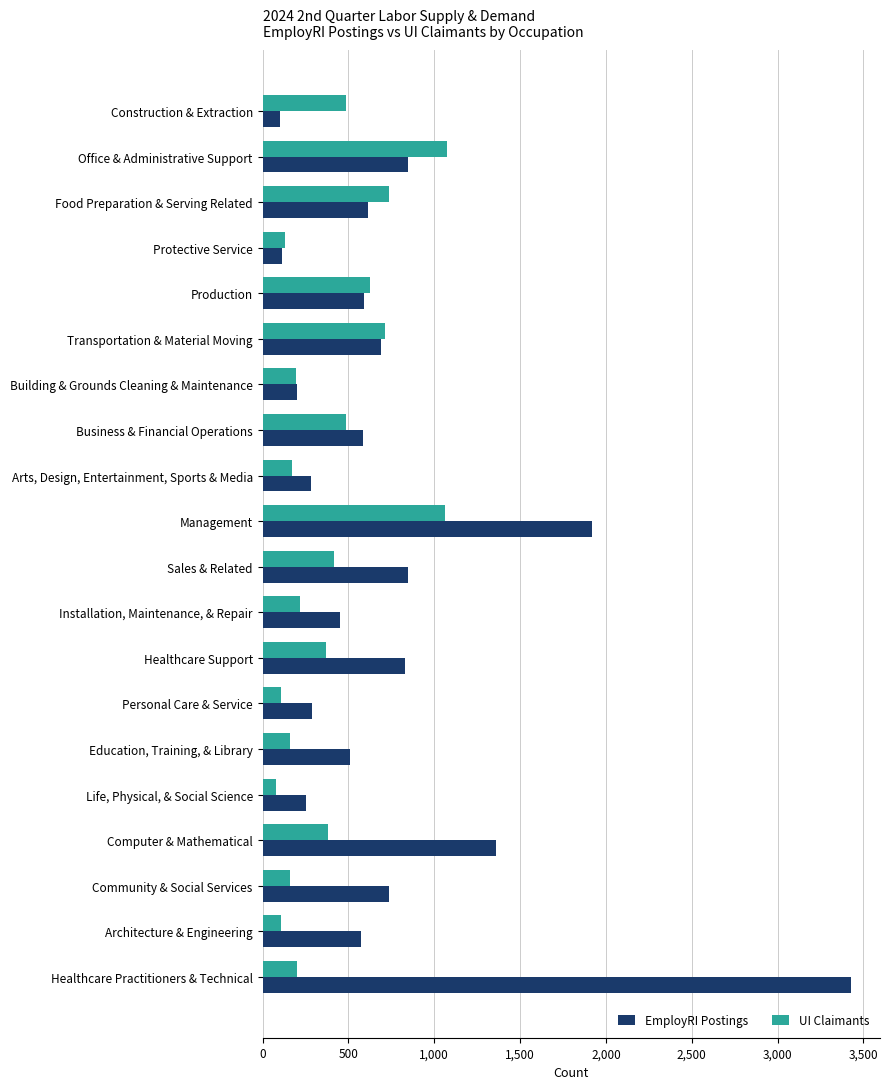

Which series has the largest total across all categories?

EmployRI Postings